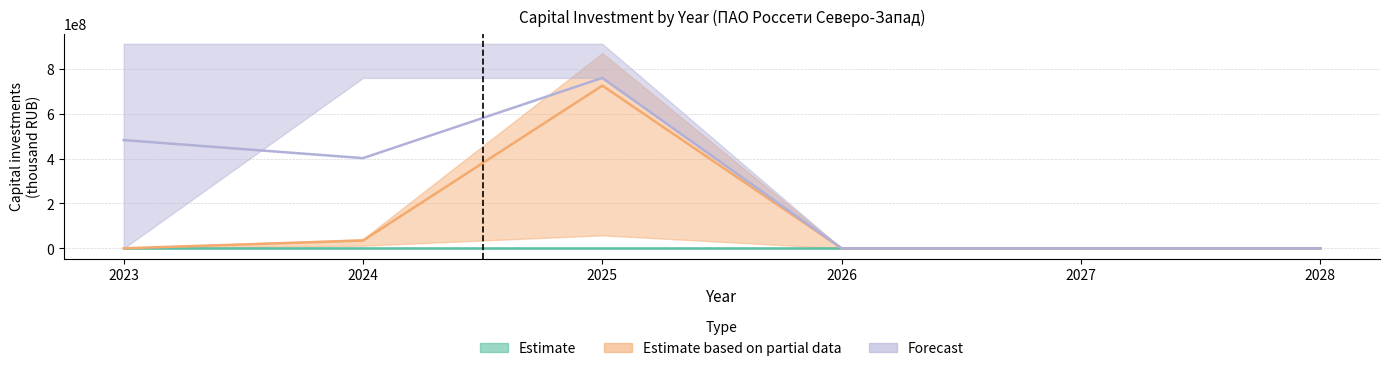

True or false: Estimate and Estimate based on partial data intersect in this chart.

False